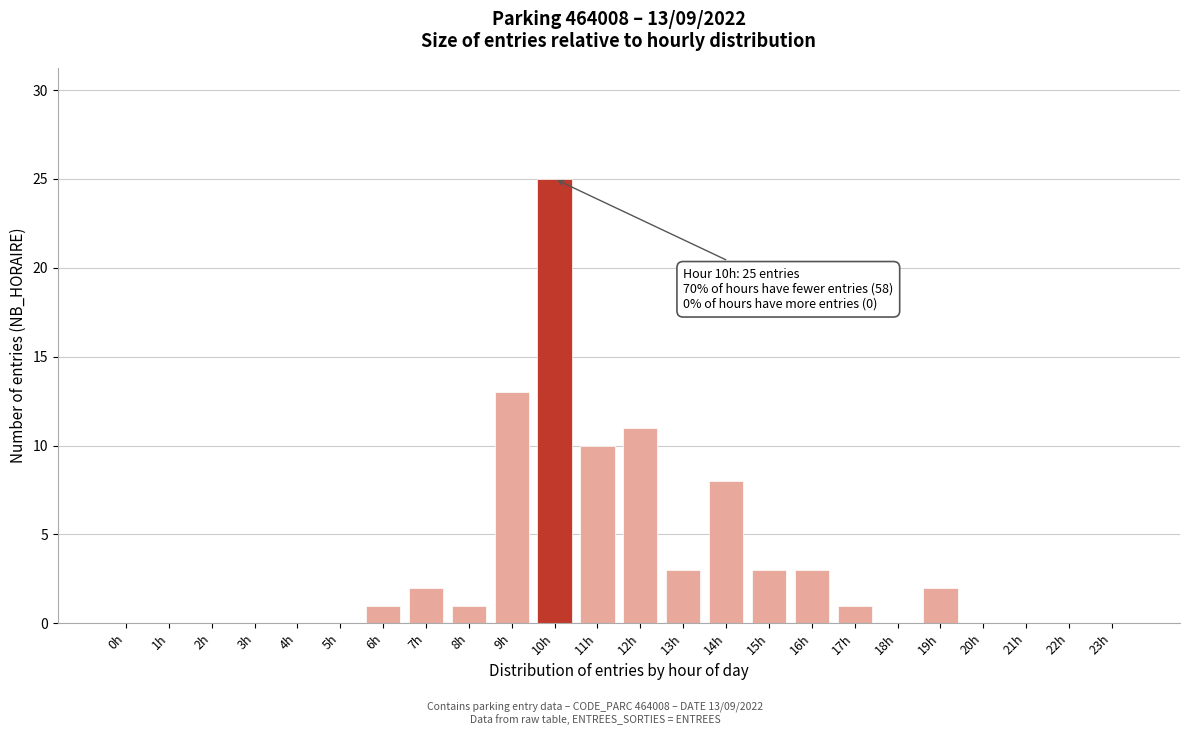

Reading left to right, transcribe all the data shown in this chart.

0h=0	1h=0	2h=0	3h=0	4h=0	5h=0	6h=1	7h=2	8h=1	9h=13	10h=25	11h=10	12h=11	13h=3	14h=8	15h=3	16h=3	17h=1	18h=0	19h=2	20h=0	21h=0	22h=0	23h=0